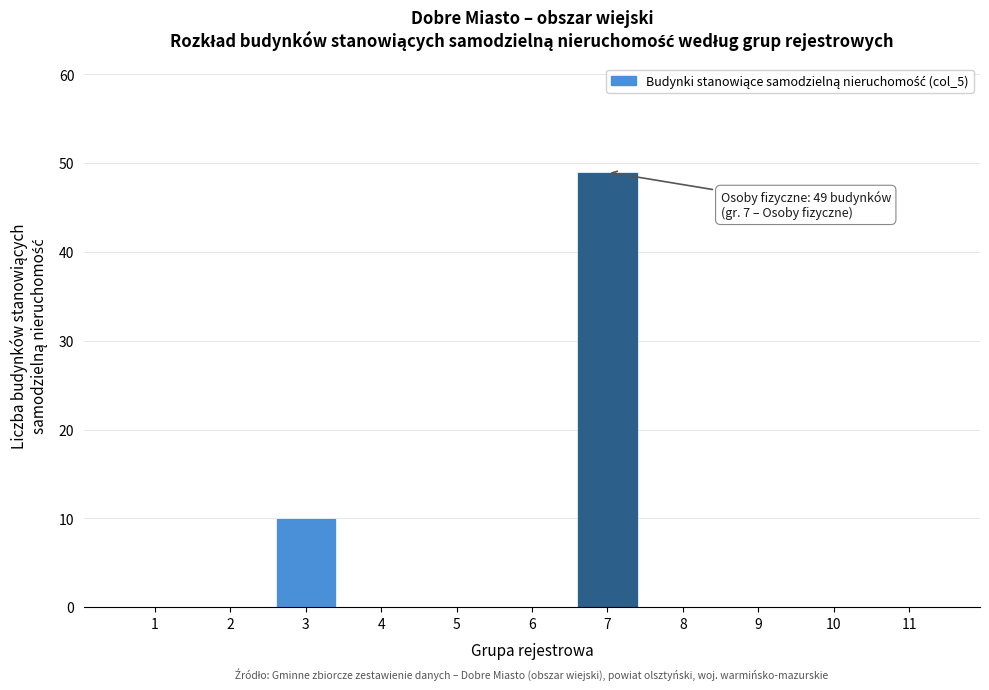

Reading left to right, what are all the values shown in this chart?

1=0	2=0	3=10	4=0	5=0	6=0	7=49	8=0	9=0	10=0	11=0